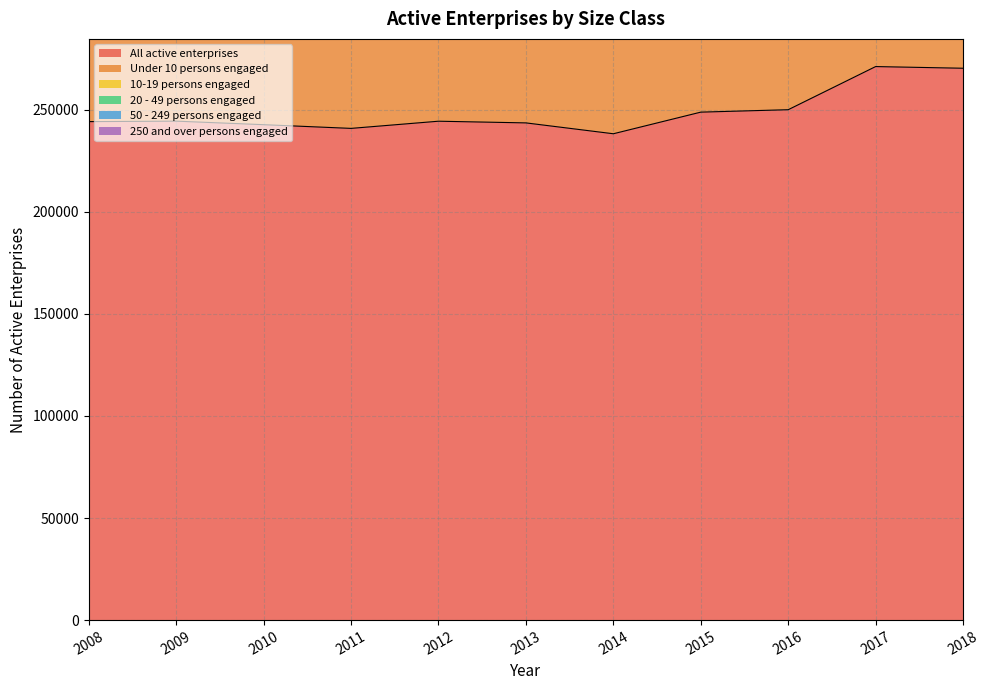

Which series has the widest spread of values?

All active enterprises